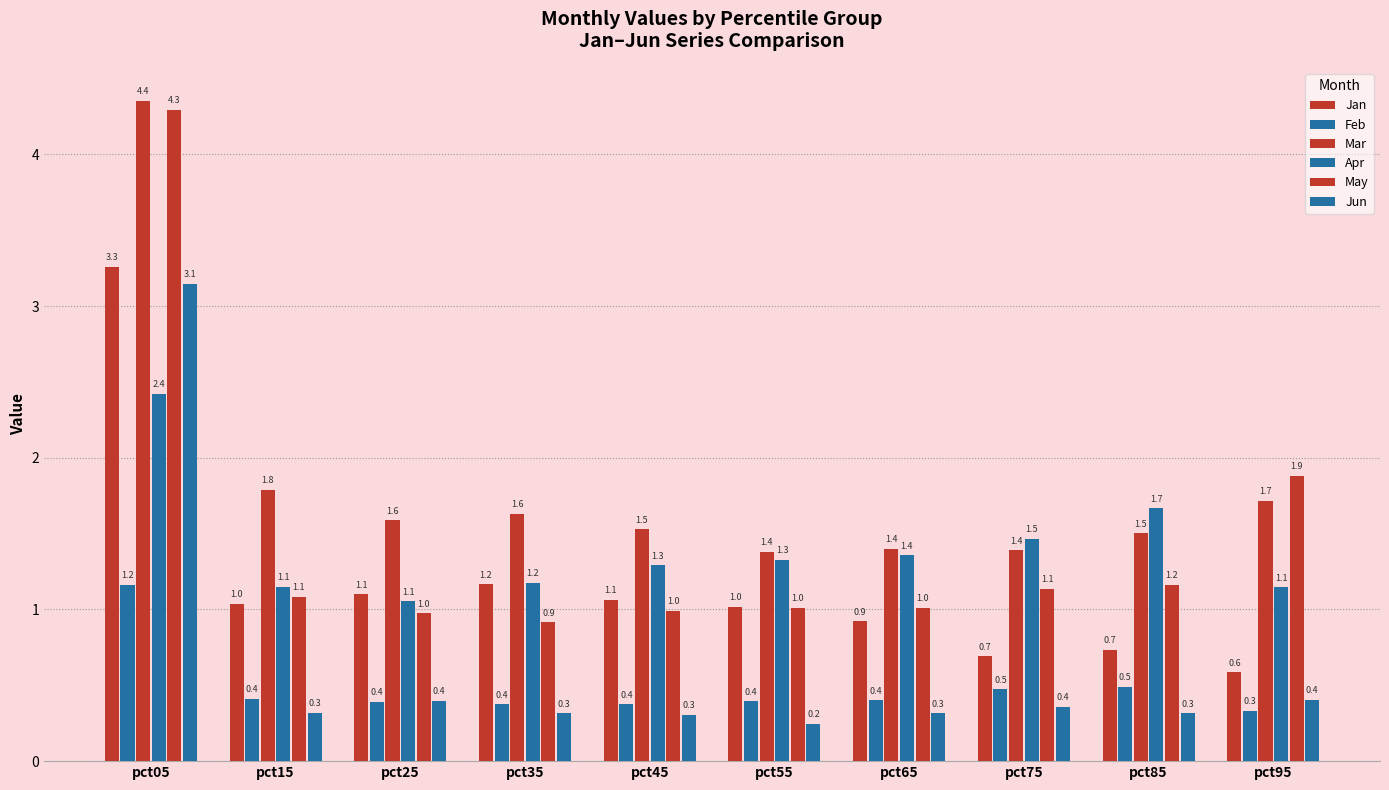

What is the difference between the highest and lowest values at pct95?

1.5